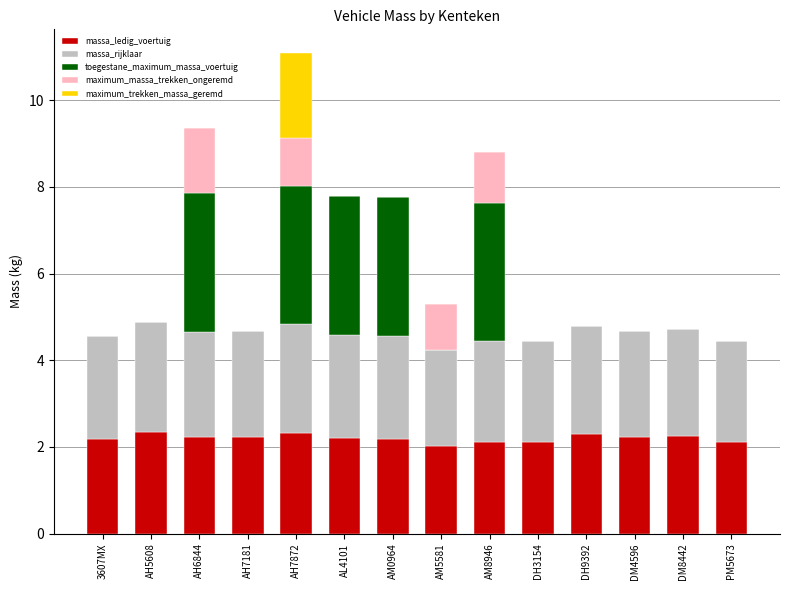

True or false: massa_ledig_voertuig has a value of 2.2 at AL4101.

True